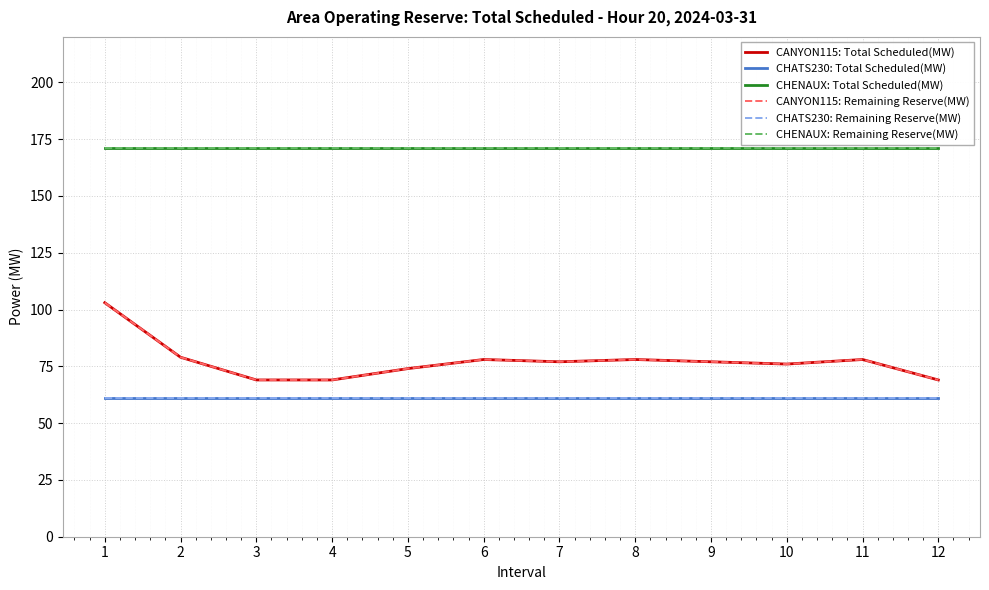

Does the chart display data point markers on the line(s)?

No